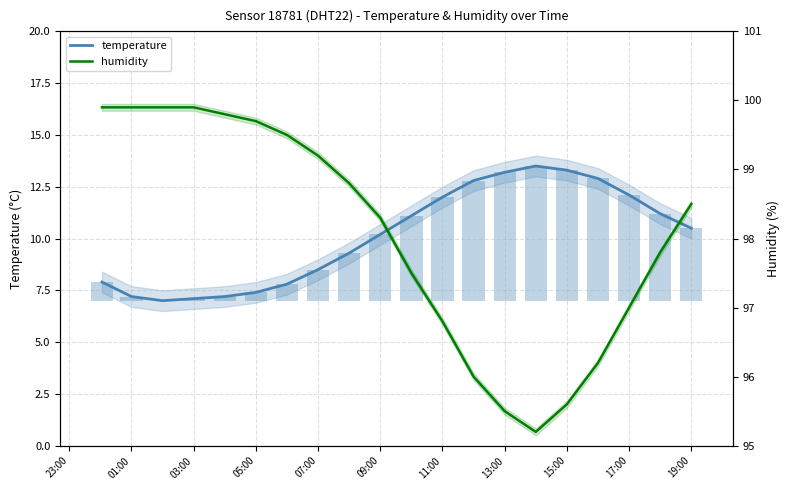

Is the value of humidity at 17 greater than the value of temperature at 15:00?

Yes